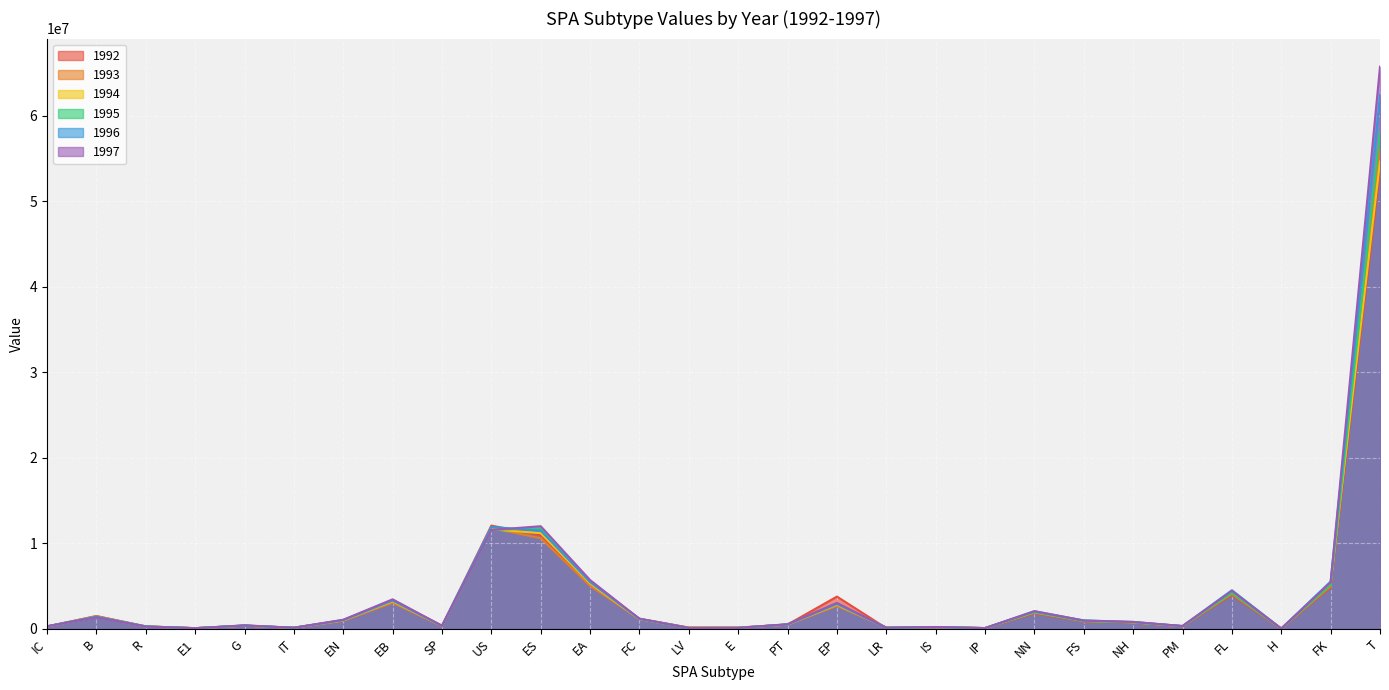

Reading left to right, list all the values displayed in this chart.

1992: 258366.8	1484410.3	274165.1	63945.7	352981.5	111240.7	956959.2	3139403.9	302292.4	12065023.6	10945294.0	5195620.2	1170218.9	138508.5	134155.1	486477.0	3758623.0	67296.5	180721.8	69457.2	1801388.7	846781.2	699882.1	294156.5	3927900.7	49.1	4814463.6	53706804.5
1993: 261565.7	1466802.4	261438.8	66087.8	351967.7	109925.1	926150.4	3038332.4	314893.4	11785407.1	10592915.9	5028349.9	1124252.1	114407.8	104951.0	476296.2	2669810.6	154981.6	182882.2	70317.1	1876479.1	873790.9	729056.5	288000.5	4053188.6	14173.9	4968030.1	56135400.2
1994: 266632.7	1380741.0	255441.3	60708.3	362664.1	108275.1	977348.7	3206293.7	326608.4	11632778.0	11178500.5	5306321.0	1123114.3	100983.3	108466.6	484493.7	2817399.8	136796.1	180525.4	71679.3	1946289.8	942388.4	756179.6	292957.3	4371386.8	13636.8	5358048.5	54656026.9
1995: 272825.8	1405866.9	265424.9	62801.7	369620.3	114250.8	1025762.6	3365120.3	324672.3	11561958.1	11732237.4	5569174.3	1139498.5	91522.5	99637.5	517812.9	2956962.2	123980.2	184767.5	73344.2	1934752.4	899280.2	751697.1	313104.2	4171423.9	14339.1	5112952.2	58129777.2
1996: 281936.2	1401316.6	268496.8	61742.8	379477.8	112935.2	1003935.9	3293515.8	343770.6	11903847.3	11482593.5	5450670.9	1171242.9	91017.7	101335.4	500756.6	2894042.6	118661.3	190796.8	75793.4	2048561.4	971634.0	795914.5	302790.9	4507046.2	15118.2	5524327.5	62446719.7
1997: 289690.2	1331873.9	251528.3	56959.7	394963.1	114217.3	1048667.1	3440260.9	343836.3	11552189.9	11994209.4	5693529.8	1158385.8	87596.1	93485.1	523189.8	3022988.9	113722.4	198927.6	77877.9	2048952.5	954551.7	796066.5	316355.5	4427807.8	15336.5	5427204.3	65758900.2